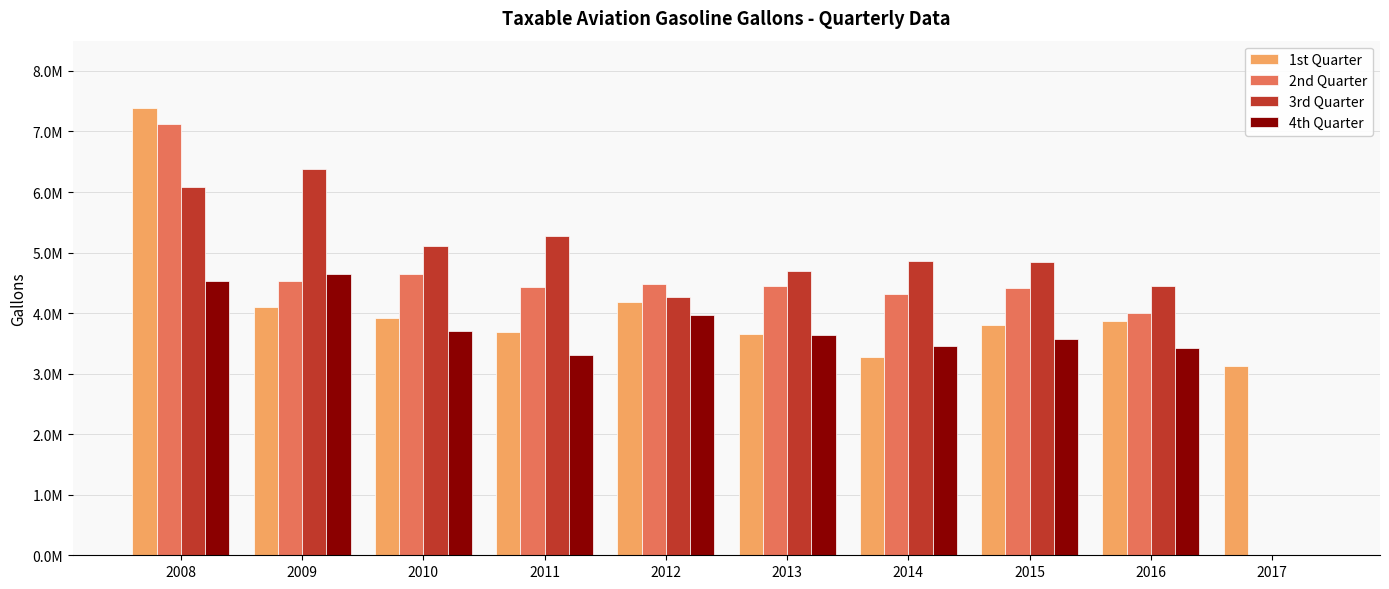

What is the value of the 1st Quarter bar at the 9th from the left?

3874084